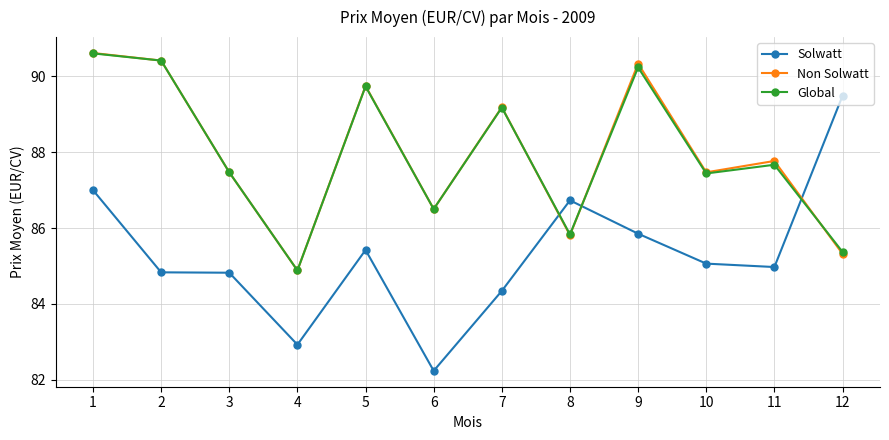

At how many categories does at least one series exceed 90?

3